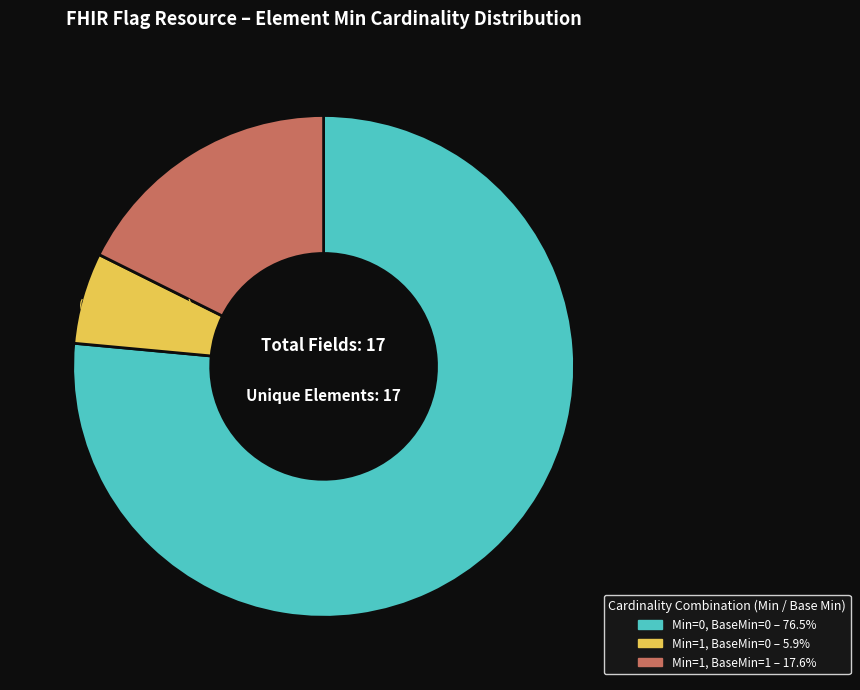

Is there any slice that represents more than half of the pie?

Yes